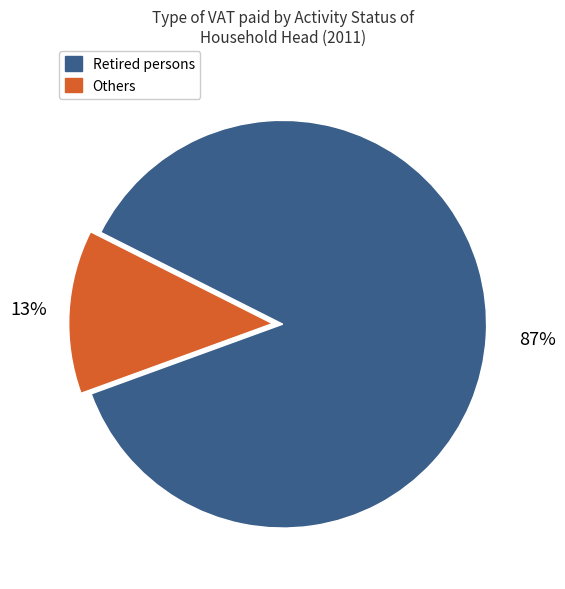

To the nearest percent, what is the difference between the Retired persons and Others slice percentages?

74%